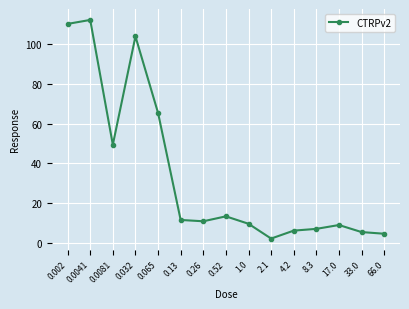

Is it true that the value at 1.0 is 9.5?

True